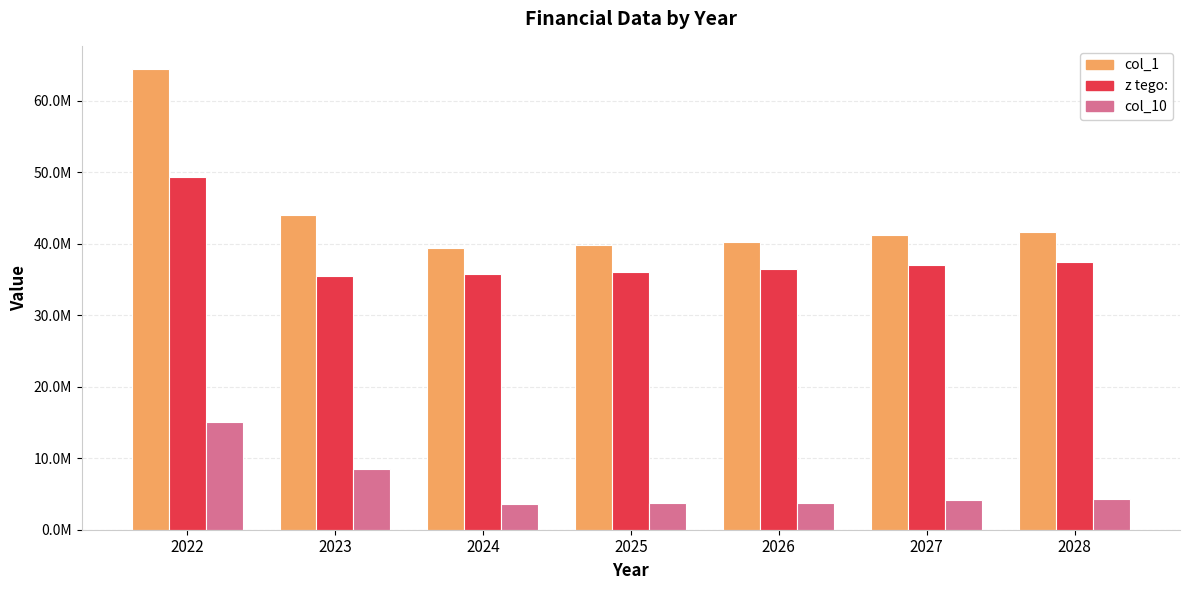

Does the chart contain stacked bars?

No